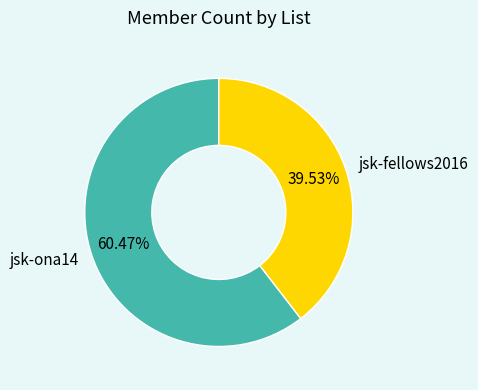

How much of the chart is everything except jsk-ona14?

39.5%